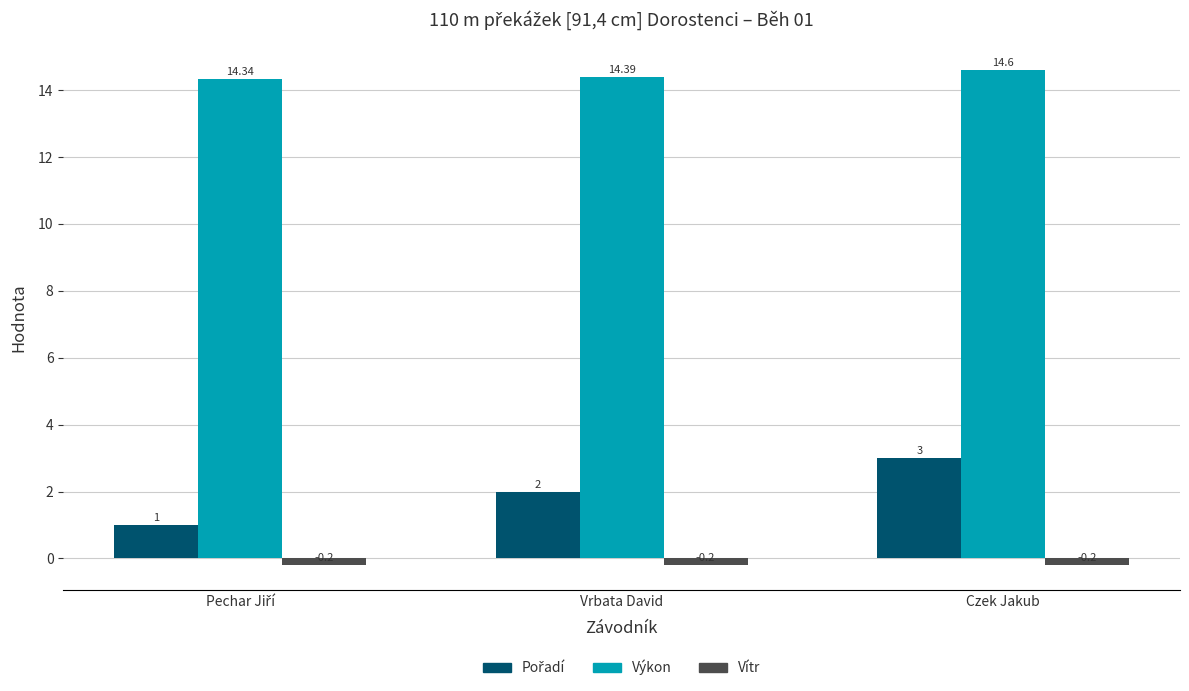

At how many categories does at least one series exceed 9?

3